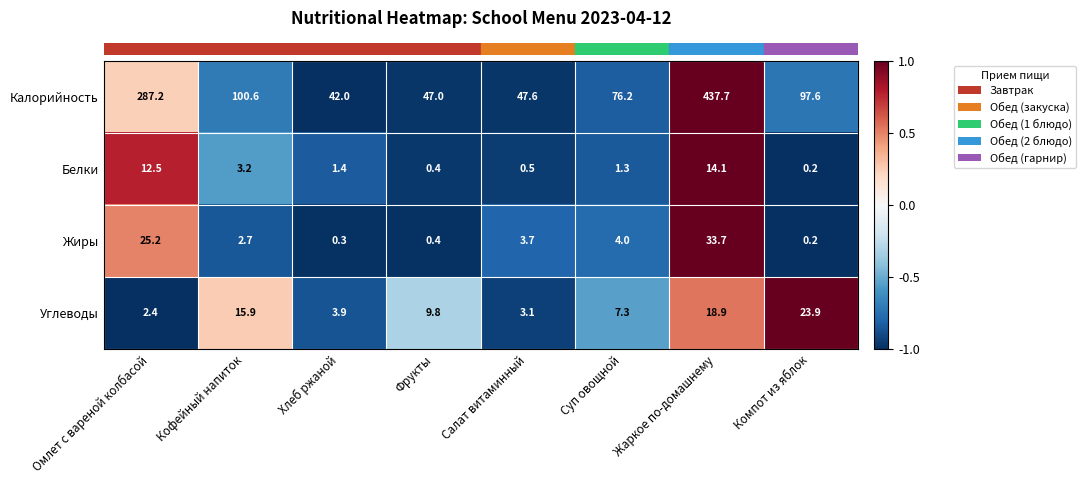

How many values in the Белки series exceed 1?

5